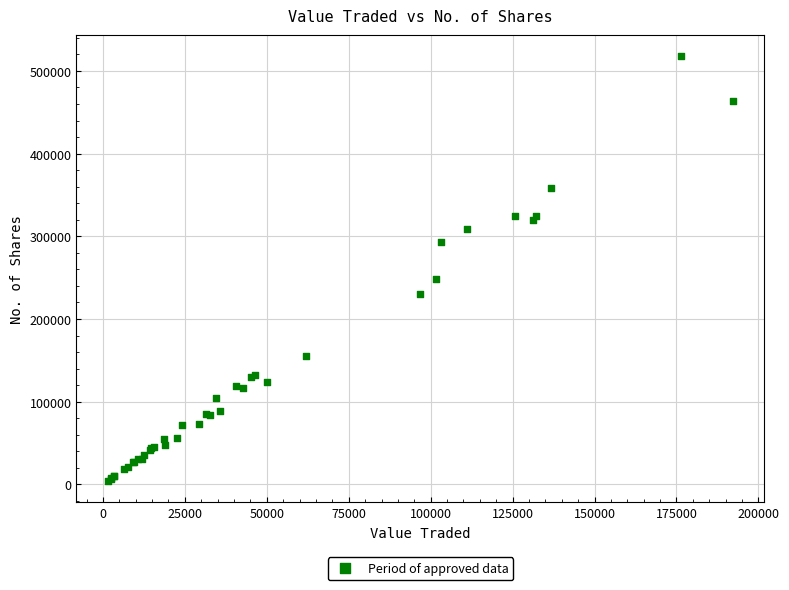

What Y value in the scatter plot is closest to 261032?

247848